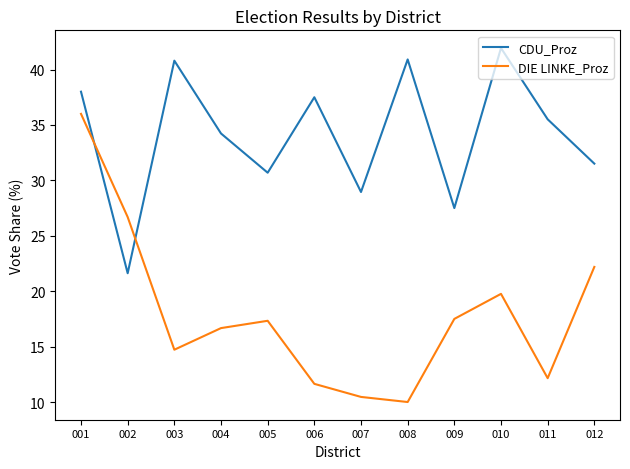

True or false: DIE LINKE_Proz has a value of 10.5 at 007.

True